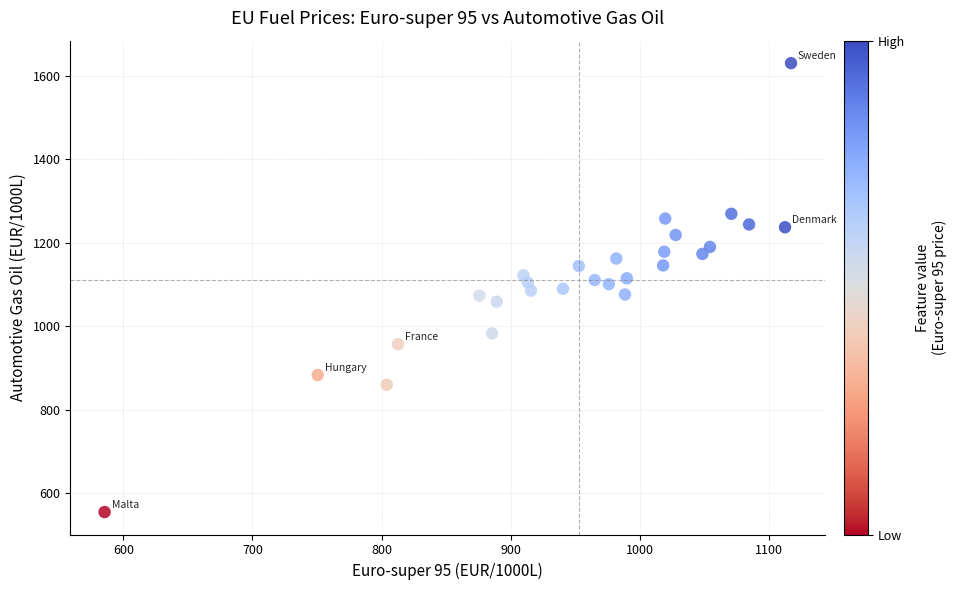

What is the range of X values (max minus min)?

531.6